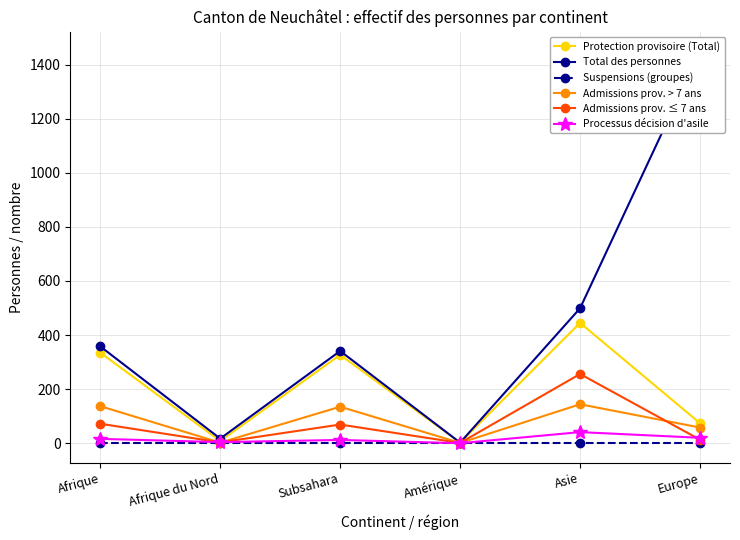

Is it true that Protection provisoire (Total) equals 327 at Subsahara?

True